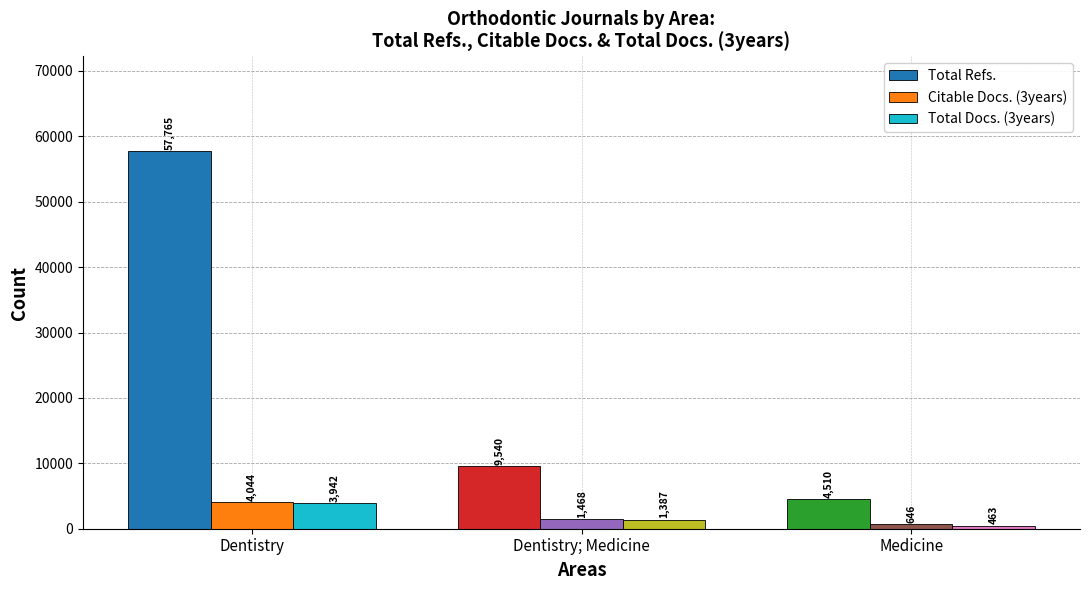

What is the spread (max minus min) of values at Dentistry?

53823